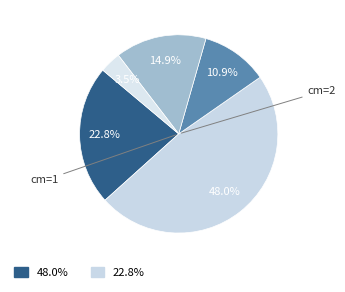

Count the number of slices in the pie.

5